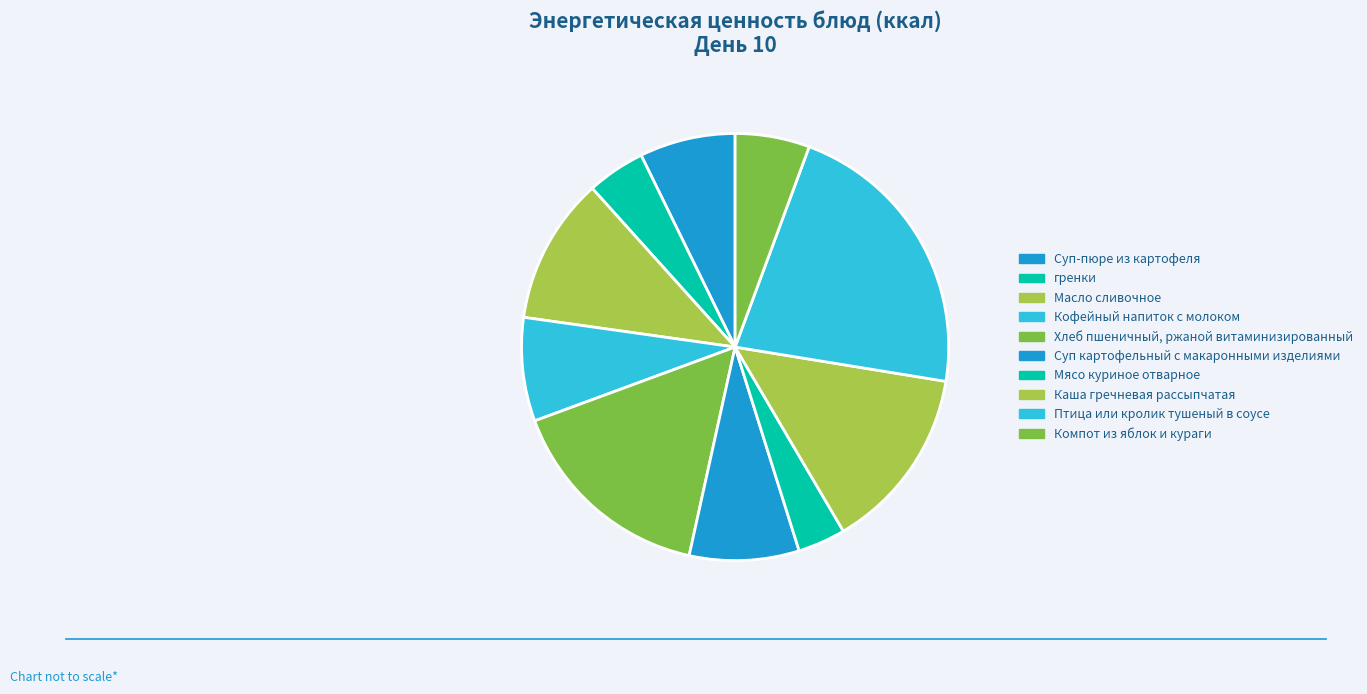

Which category has the biggest portion of the pie?

Птица или кролик тушеный в соусе